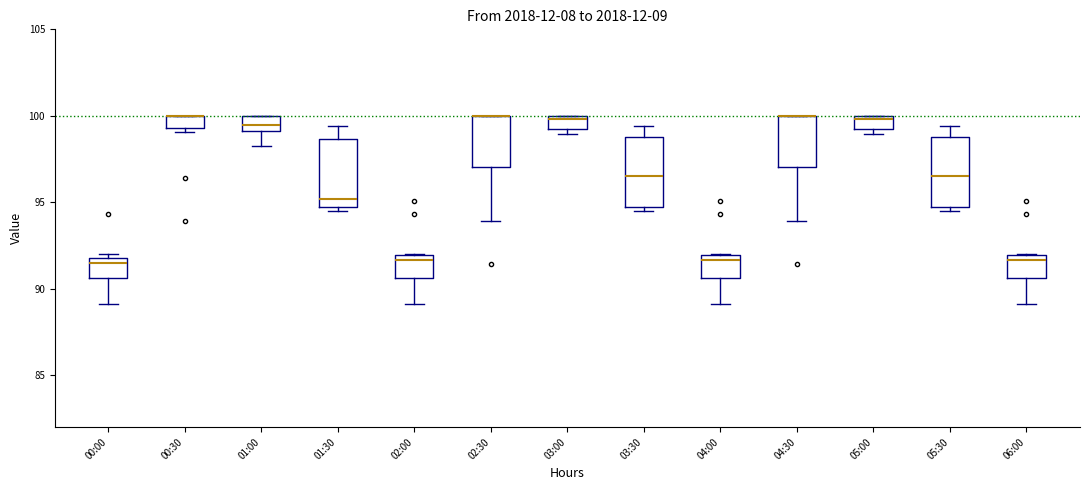

Where is the upper edge of the box for 00:30 on the y-axis? The values are not printed on the chart, so give them approximately, as read against the axis.

100.0